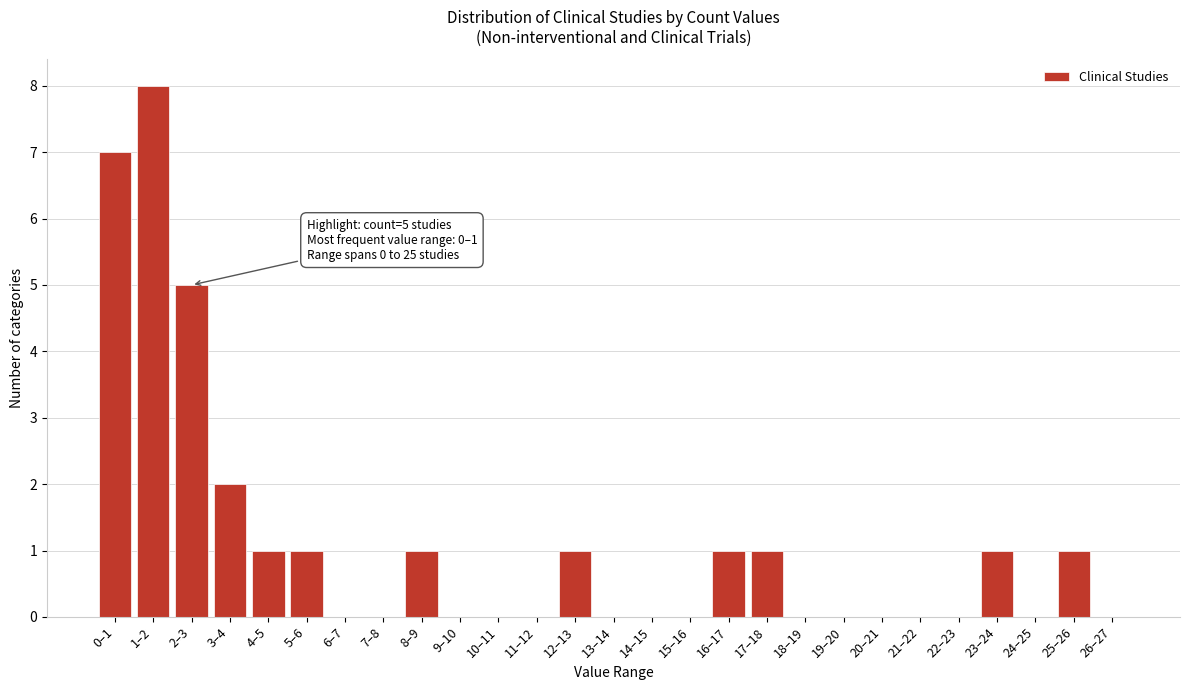

Reading right to left, extract all data points from this chart.

26–27=0	25–26=1	24–25=0	23–24=1	22–23=0	21–22=0	20–21=0	19–20=0	18–19=0	17–18=1	16–17=1	15–16=0	14–15=0	13–14=0	12–13=1	11–12=0	10–11=0	9–10=0	8–9=1	7–8=0	6–7=0	5–6=1	4–5=1	3–4=2	2–3=5	1–2=8	0–1=7